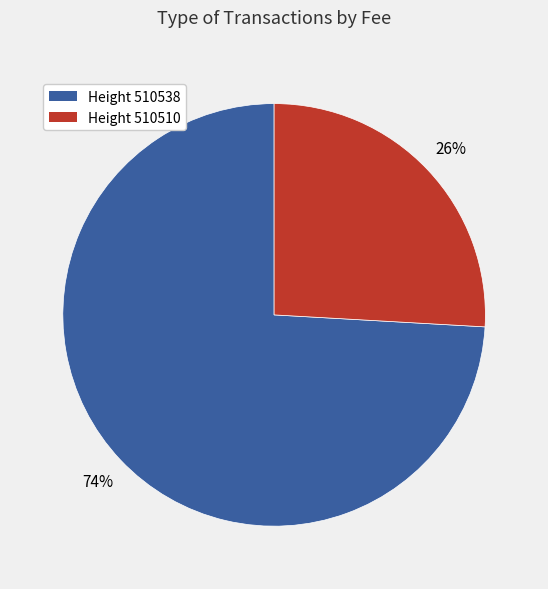

To the nearest percent, what is the difference between the largest and smallest slice percentages?

48%